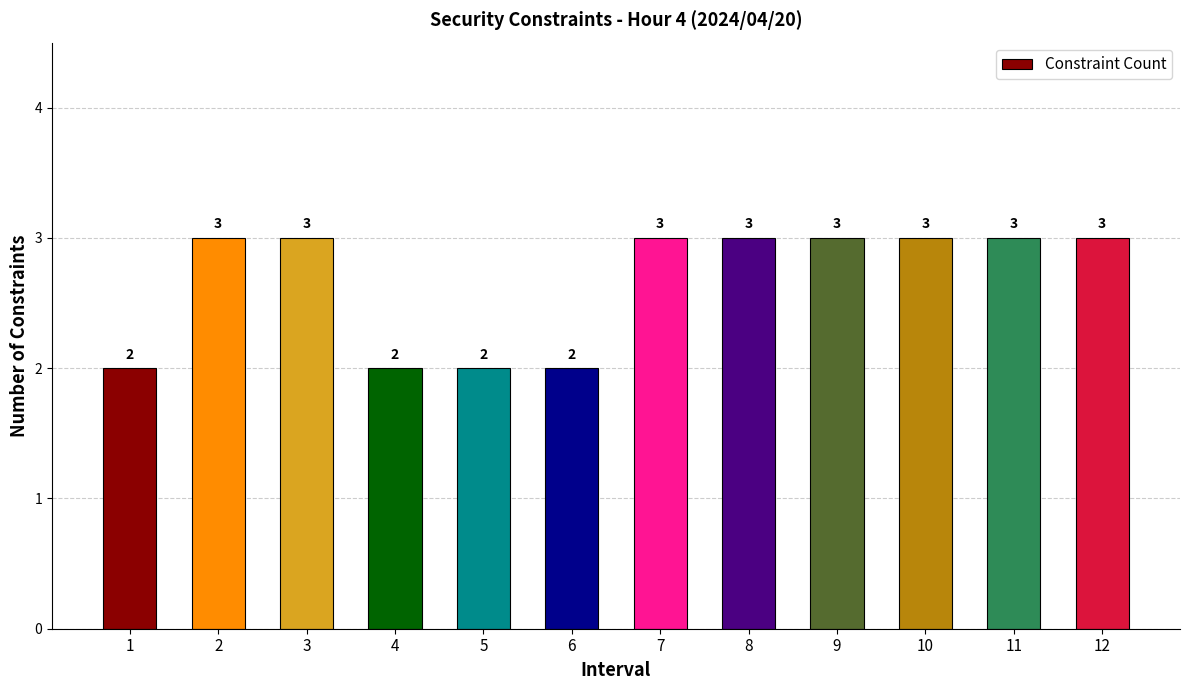

What is the greatest value displayed?

3